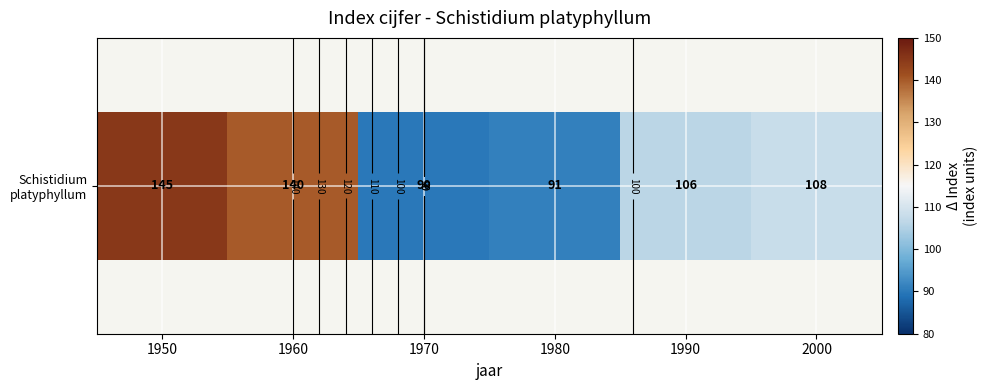

What is the ratio of the value at 1990 to the value at 1950?

0.7